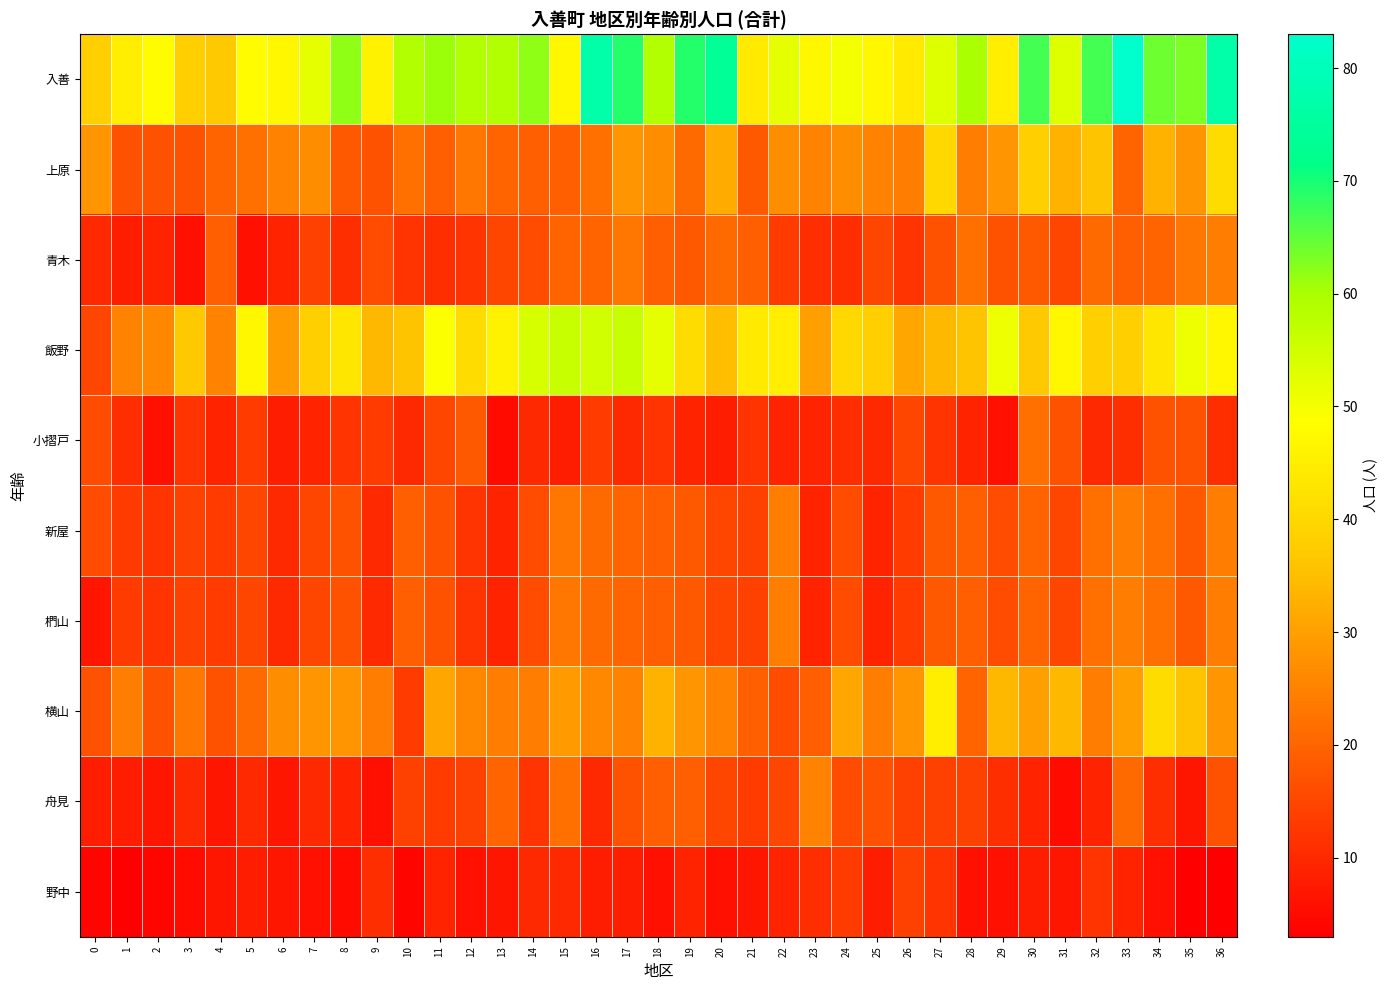

At which category does the chart reach its peak across all series?

33